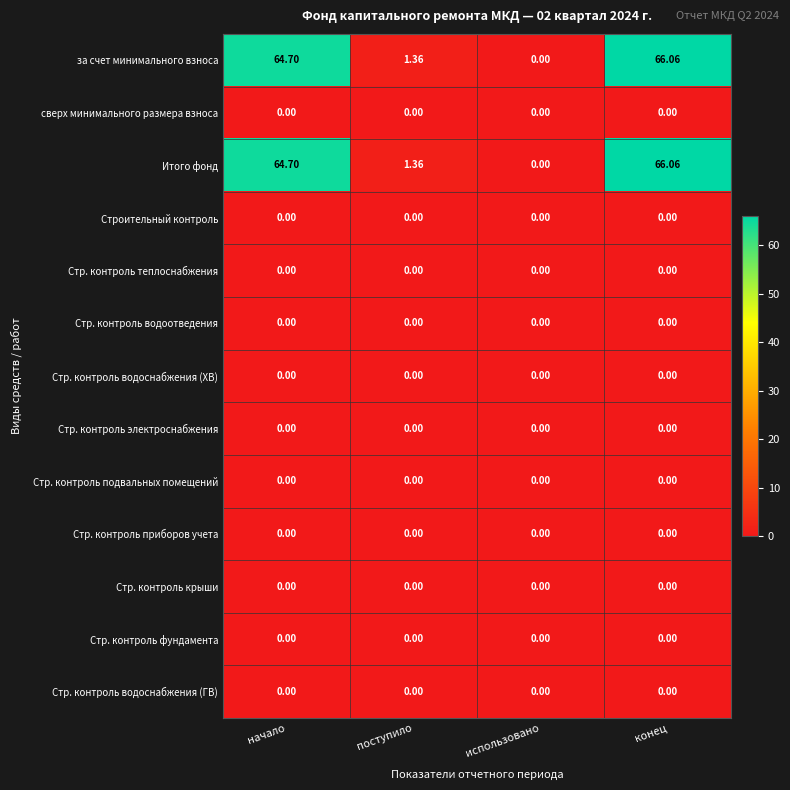

Which category has the highest value across all series?

конец